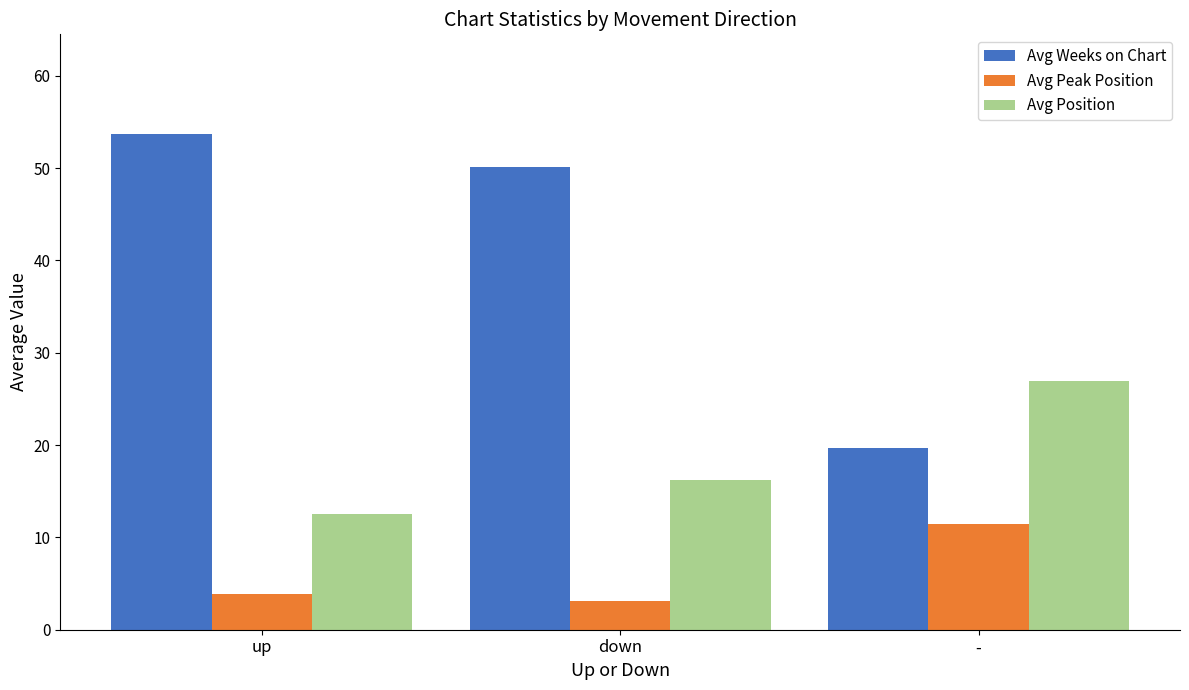

Which series has the widest spread of values?

Avg Weeks on Chart